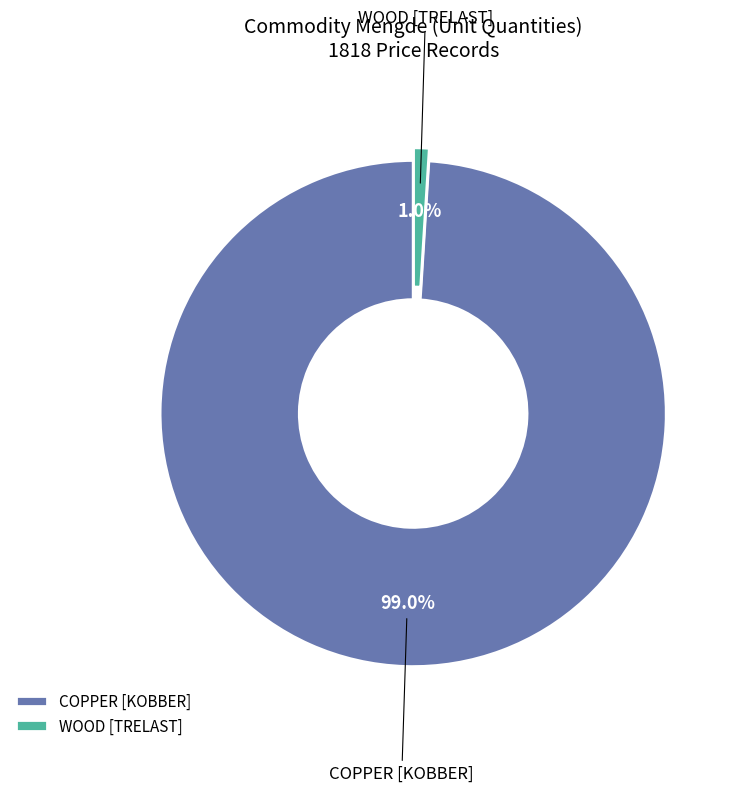

Which has a higher value, COPPER [KOBBER] or WOOD [TRELAST]?

COPPER [KOBBER]